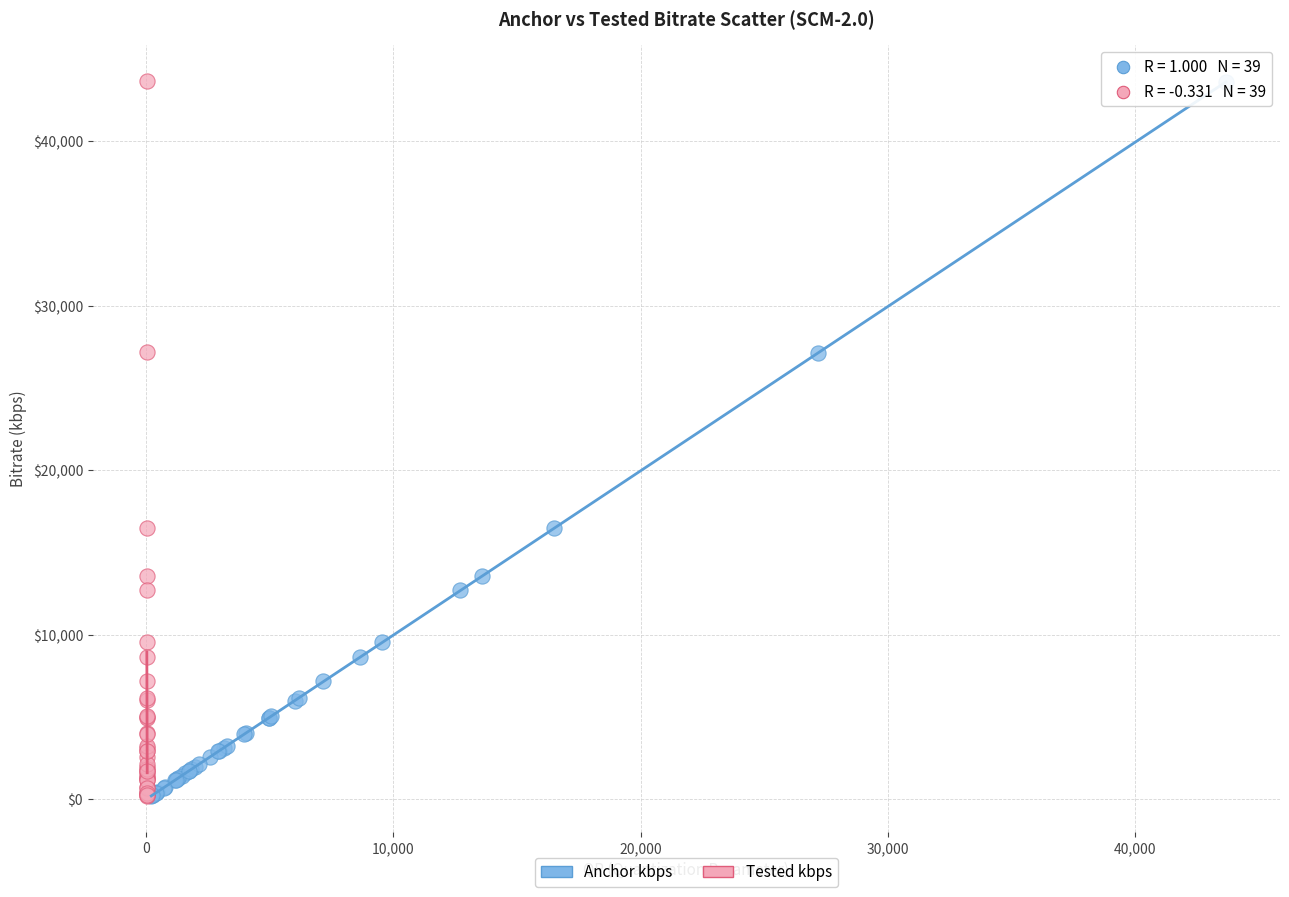

What are all the series names shown in the legend?

Anchor kbps, Tested kbps